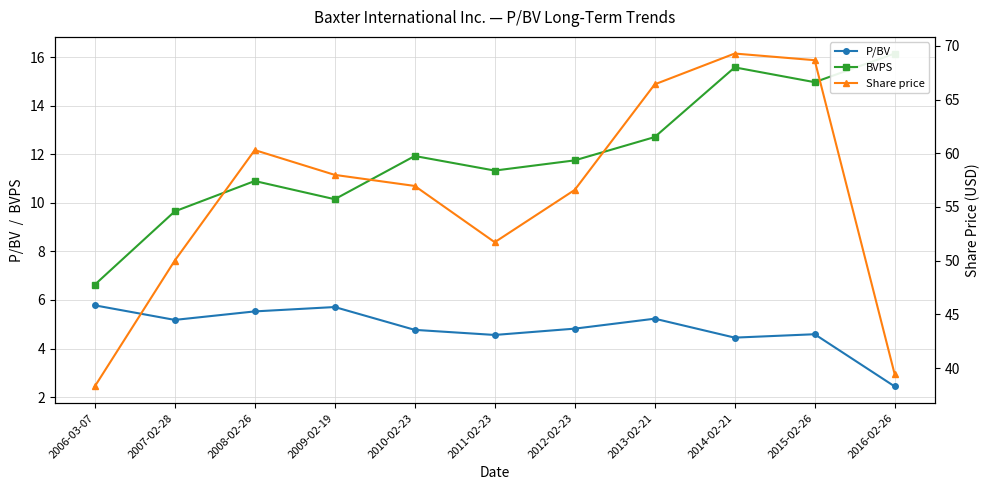

Is the value of Share price at 2012-02-23 greater than the value of P/BV at 2010-02-23?

Yes